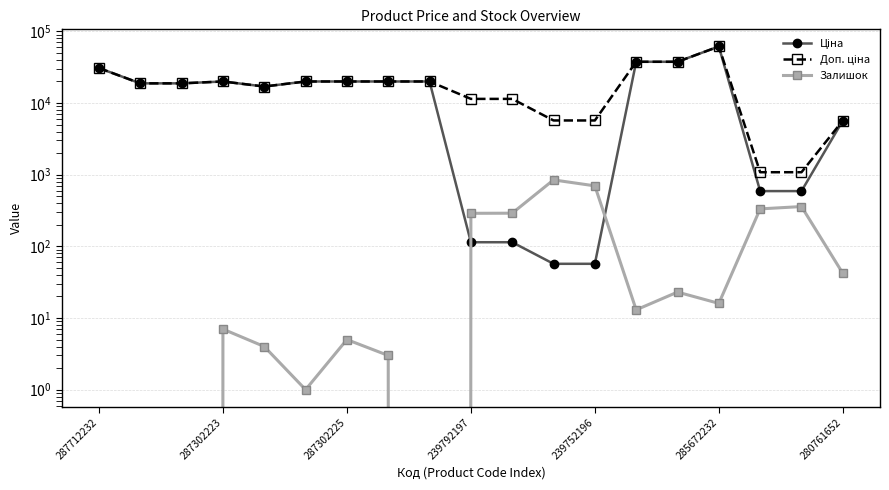

What is the value of the Ціна point at the 6th from the left?

19964.2